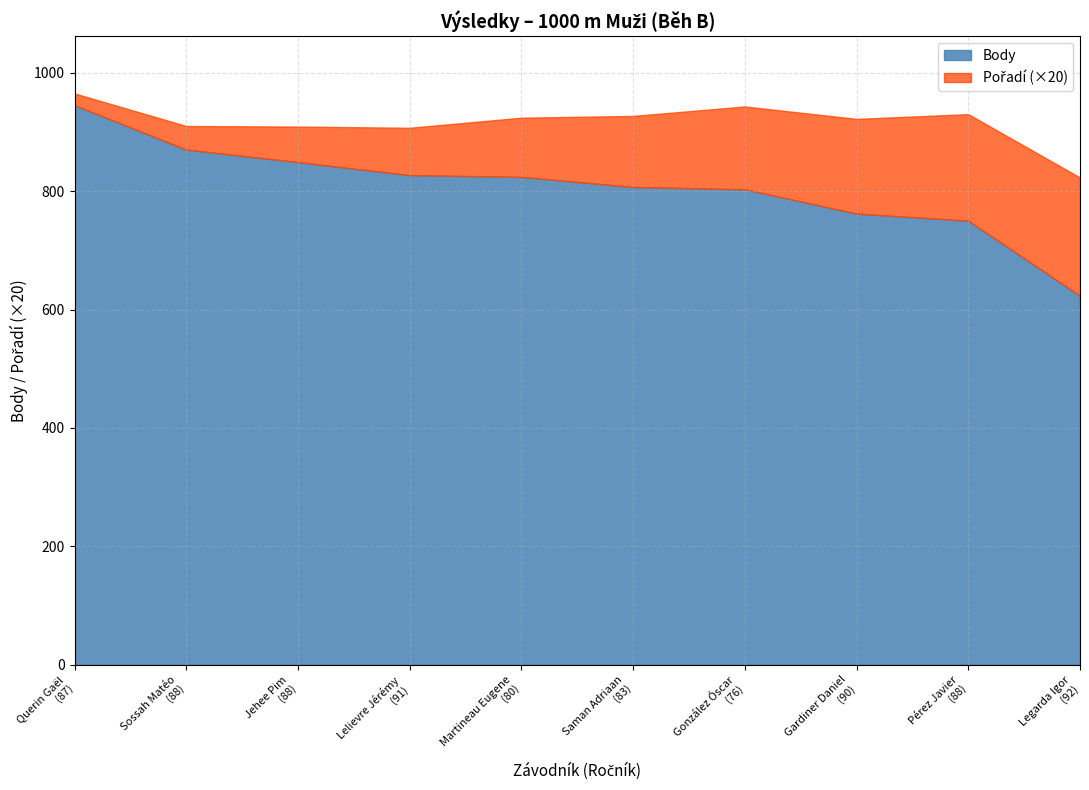

List the series in order of their overall mean, lowest first.

Pořadí, Body